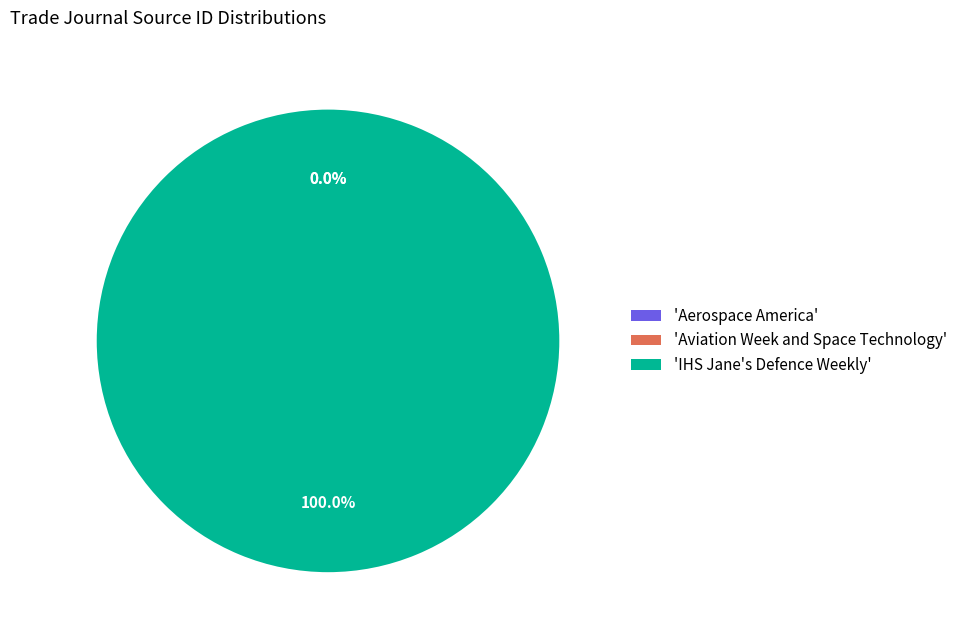

Which slice represents more than half of the pie?

'IHS Jane's Defence Weekly'